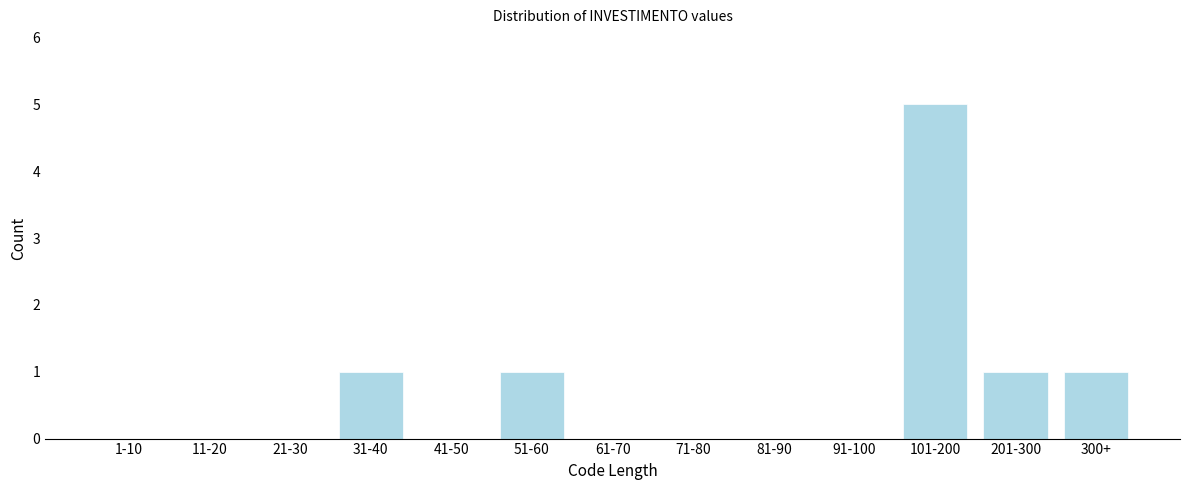

Reading left to right, transcribe all the data shown in this chart.

1-10=0	11-20=0	21-30=0	31-40=1	41-50=0	51-60=1	61-70=0	71-80=0	81-90=0	91-100=0	101-200=5	201-300=1	300+=1